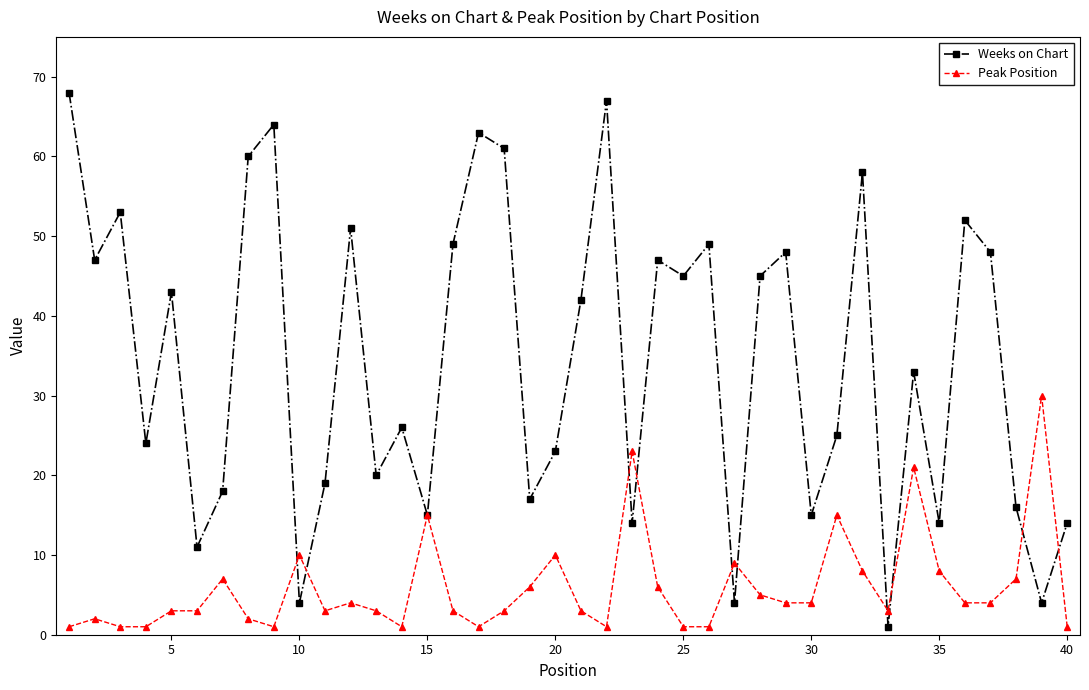

List the series in order of their peak value, lowest first.

Peak Position, Weeks on Chart